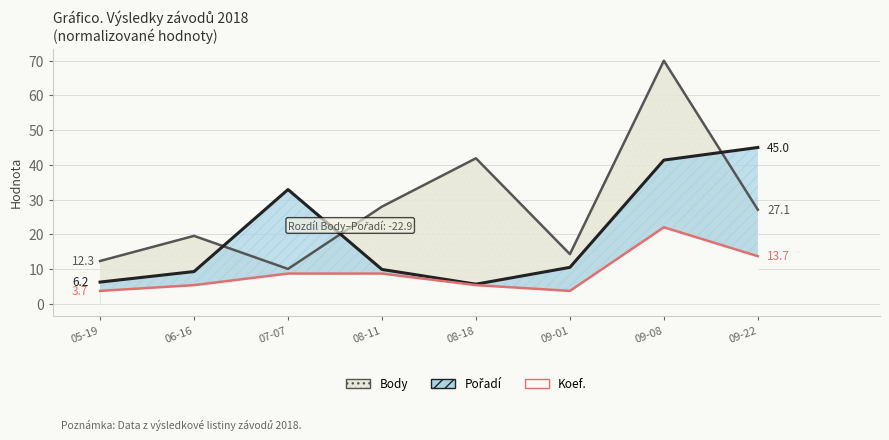

True or false: Pořadí has a value of 6.2 at 05-19.

True